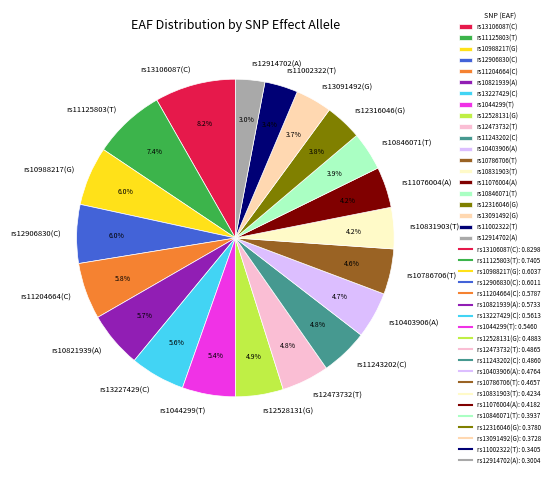

How much of the chart is everything except rs10988217(G)?

94.0%